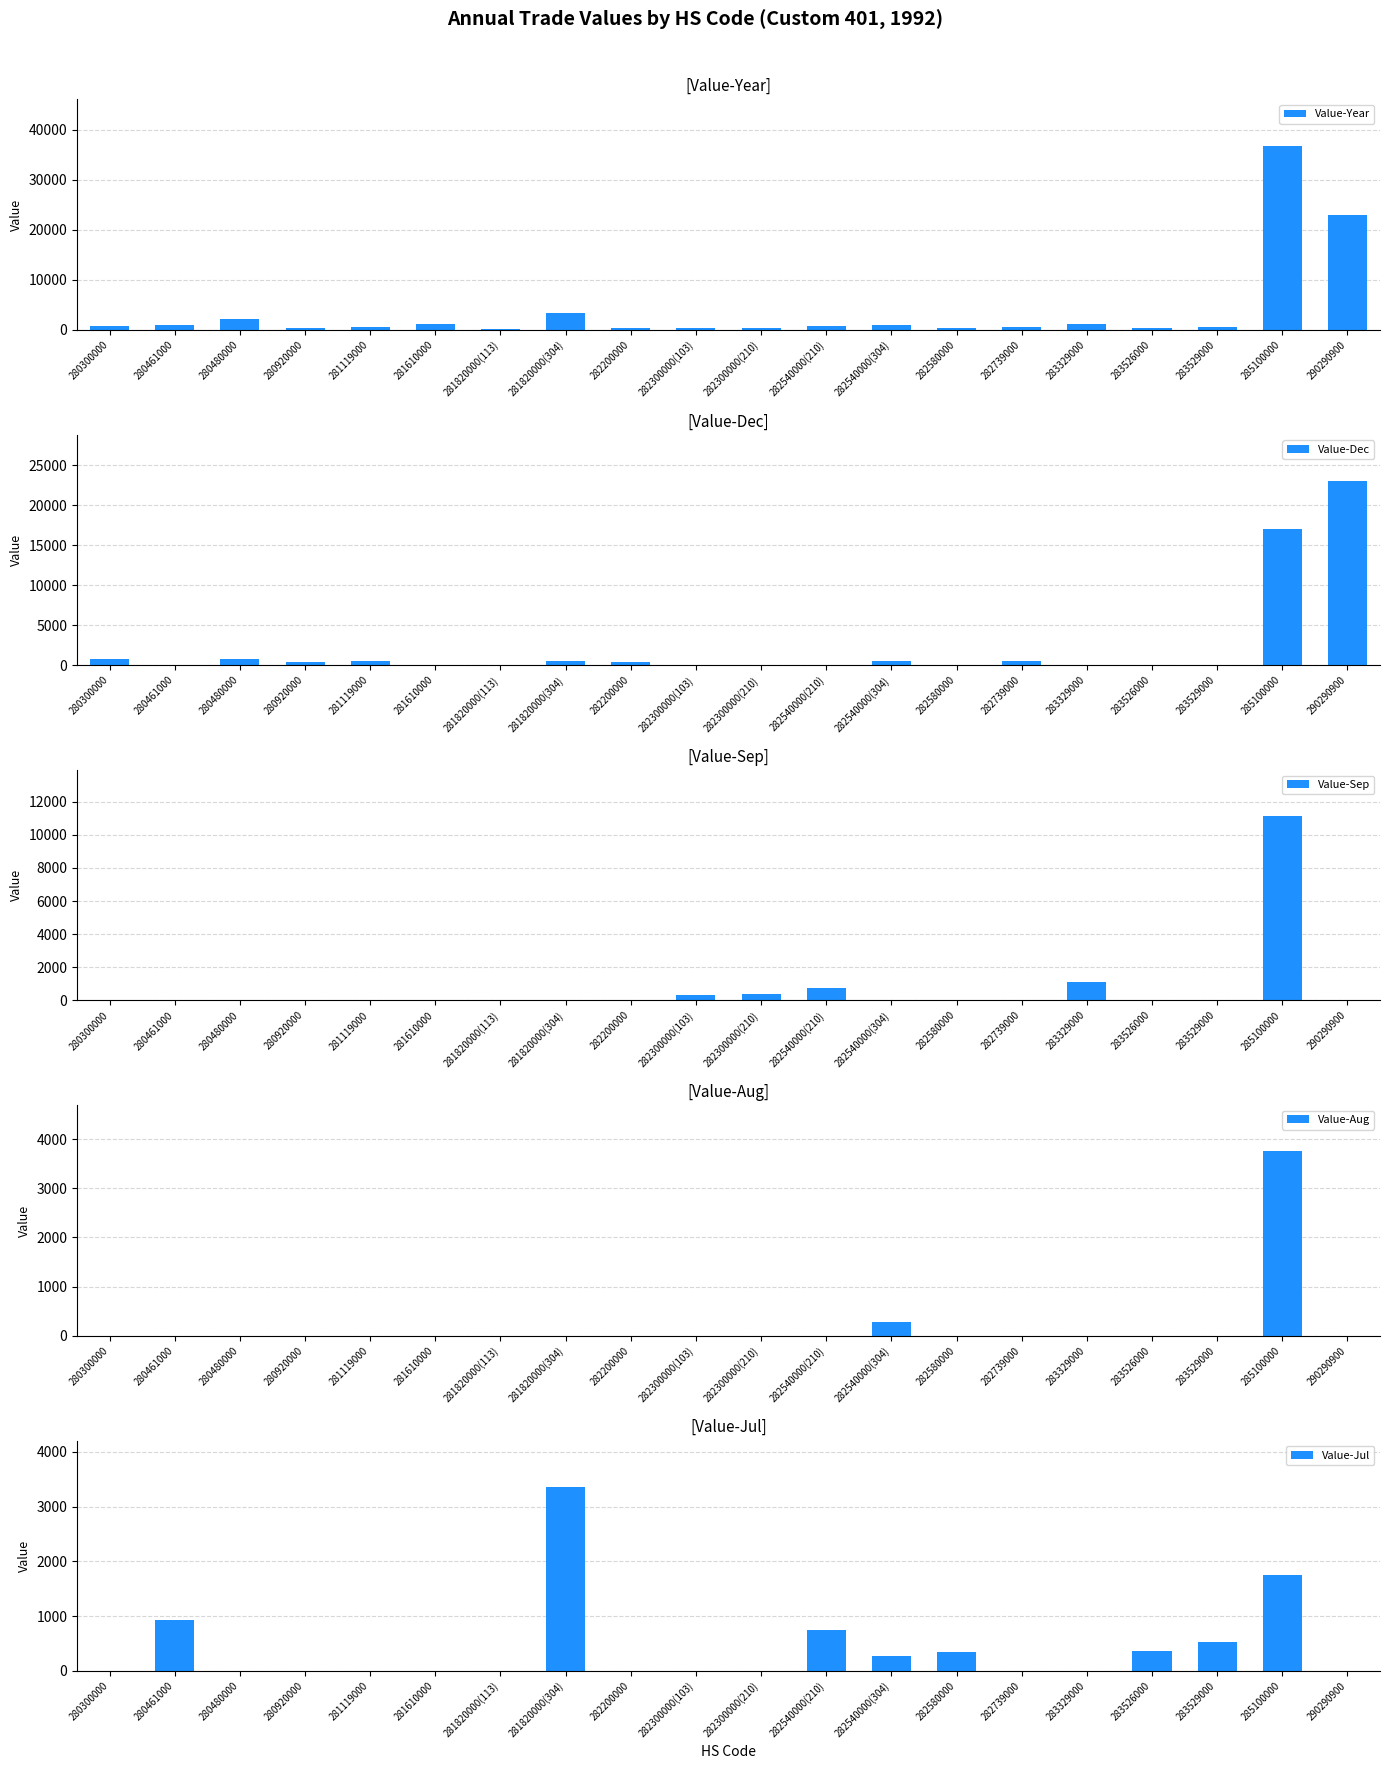

At how many categories does at least one series exceed 26978?

1